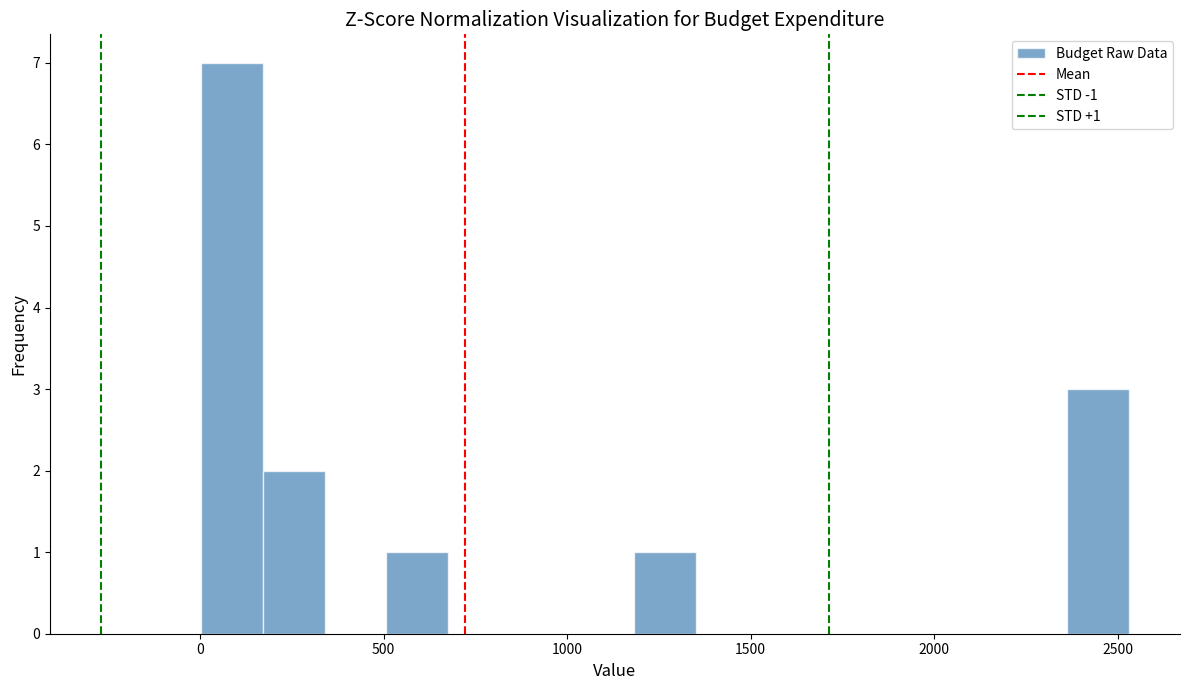

Around what value on the x-axis is the tallest bar? Give the approximate position of its centre, as read against the axis.

100